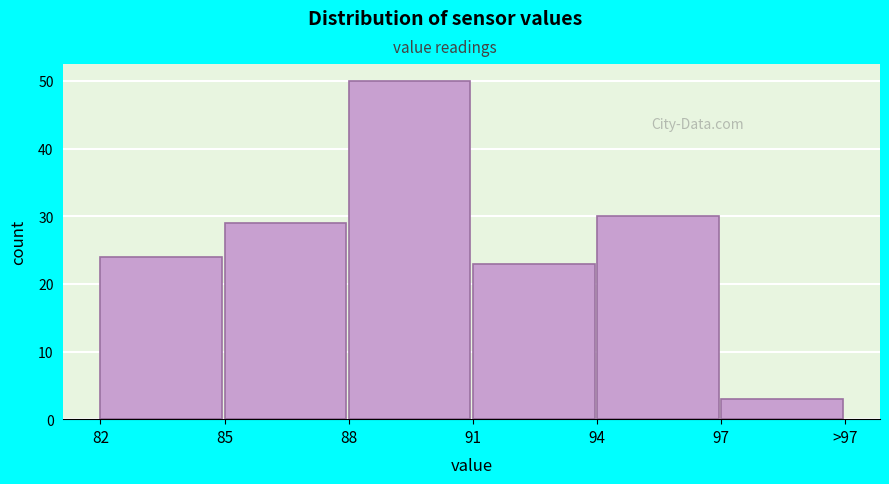

Reading right to left, extract all data points from this chart.

3	30	23	50	29	24